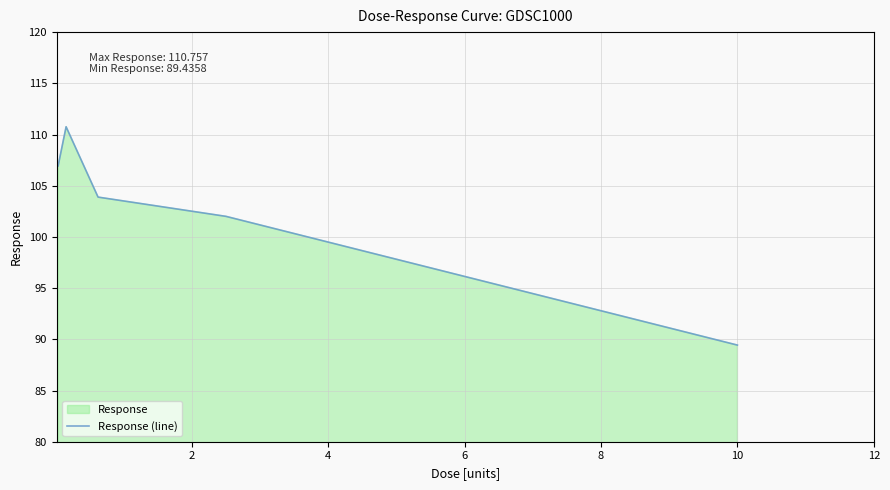

What is the minimum value shown in the chart?

89.4